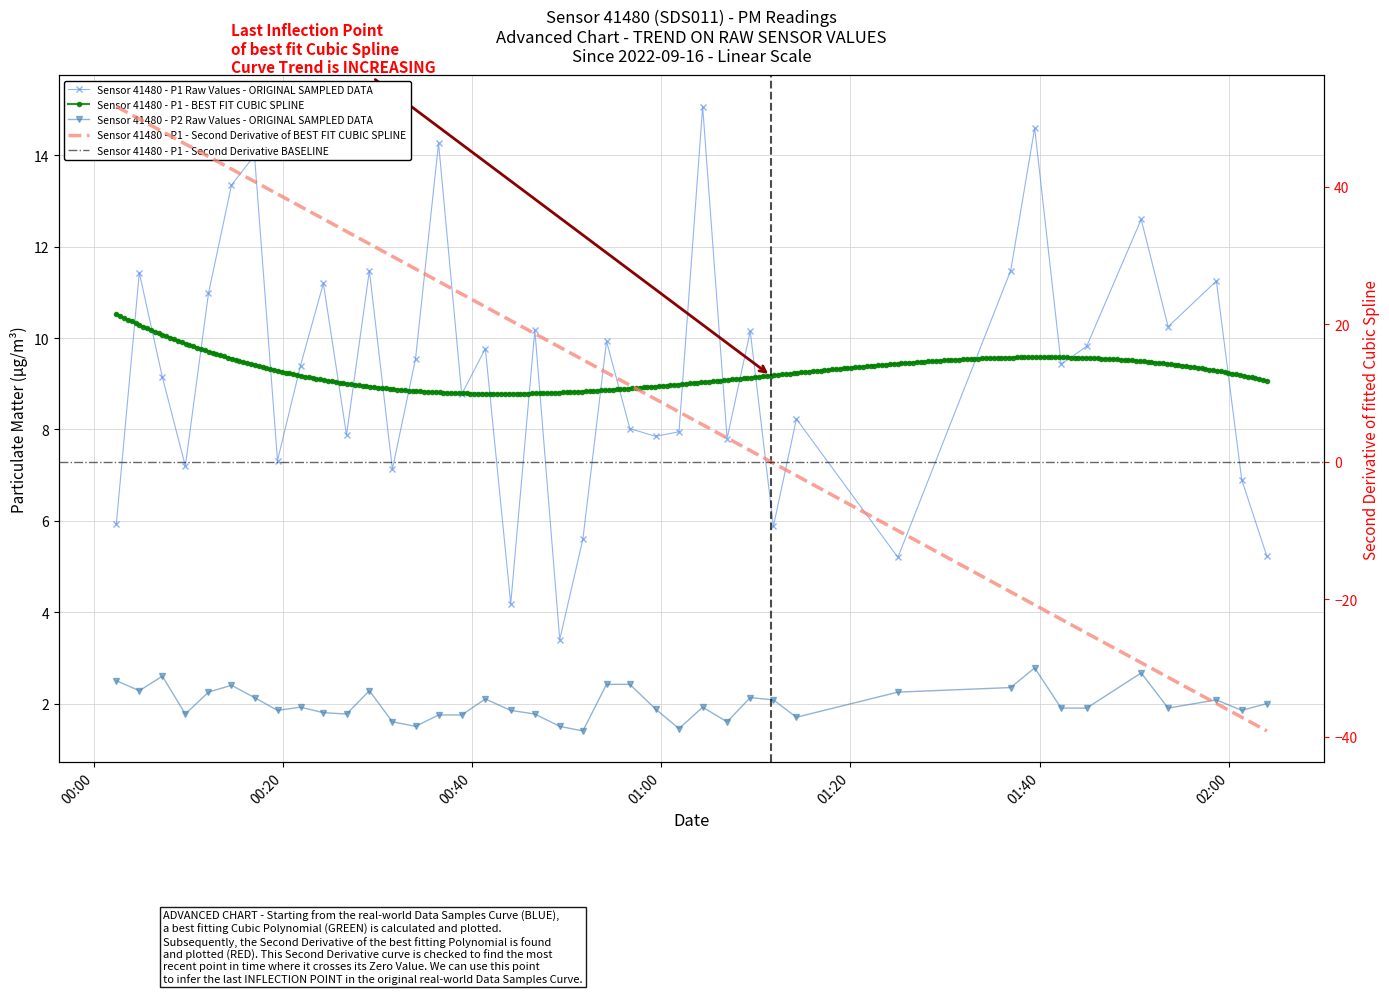

True or false: P2 and P1 intersect in this chart.

False